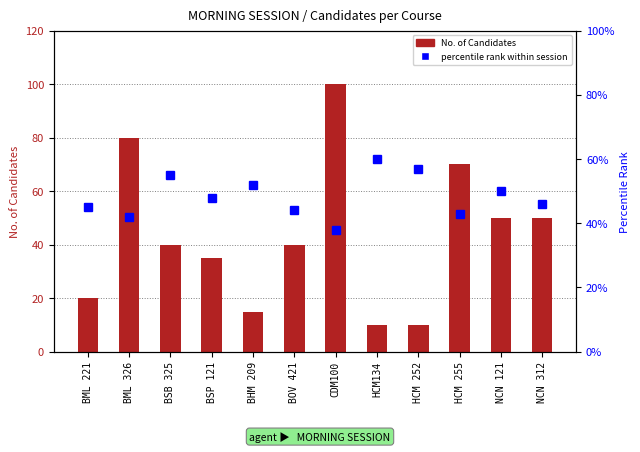

Rank the series by their average value, from lowest to highest.

No. of Candidates, percentile rank within session